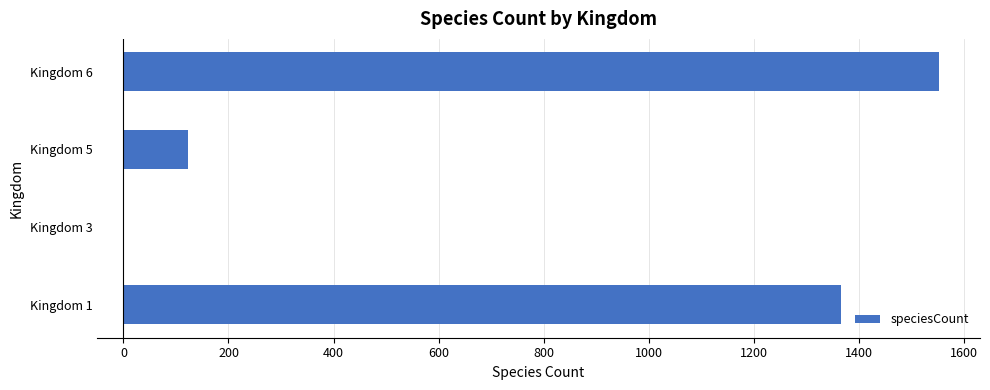

The value at Kingdom 1 is 1366. True or false?

True